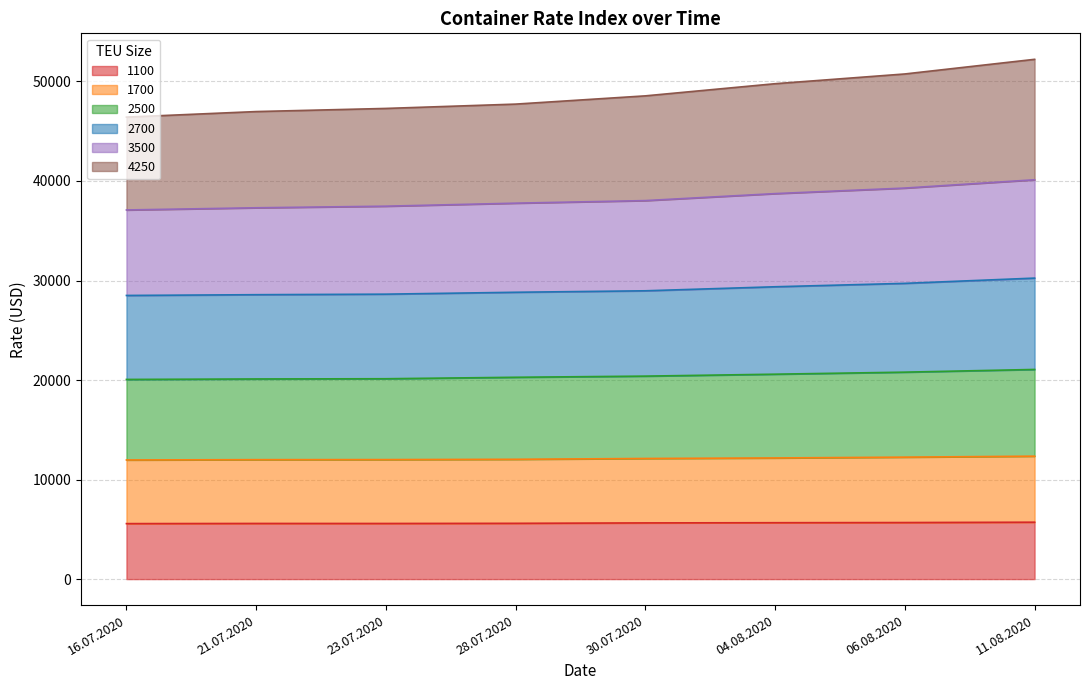

What is the highest value of the 1100 series?

5717